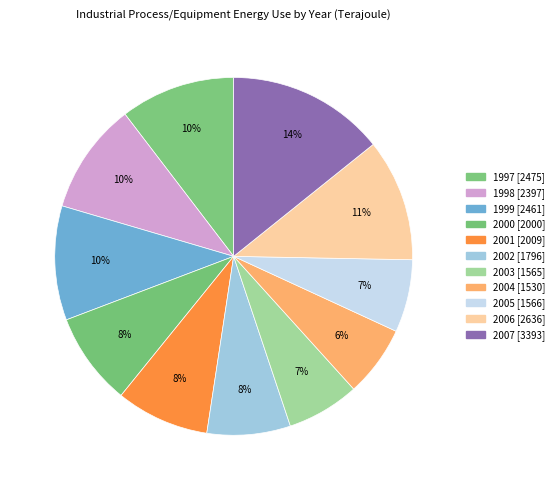

To the nearest percent, what is the difference between the 1998 and 2002 slice percentages?

3%